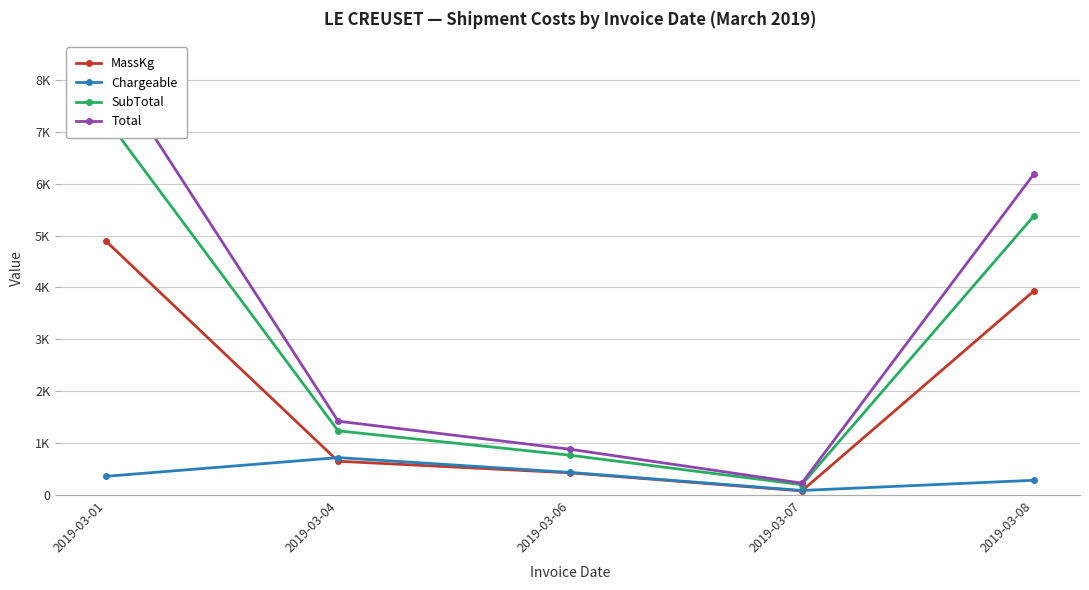

Is this an area chart (filled region under the line)?

No